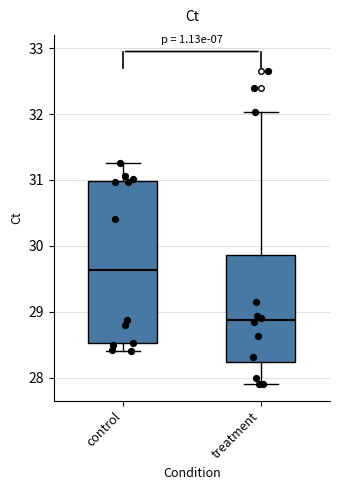

Comparing the boxes themselves (not the whiskers), which one is the tallest?

control